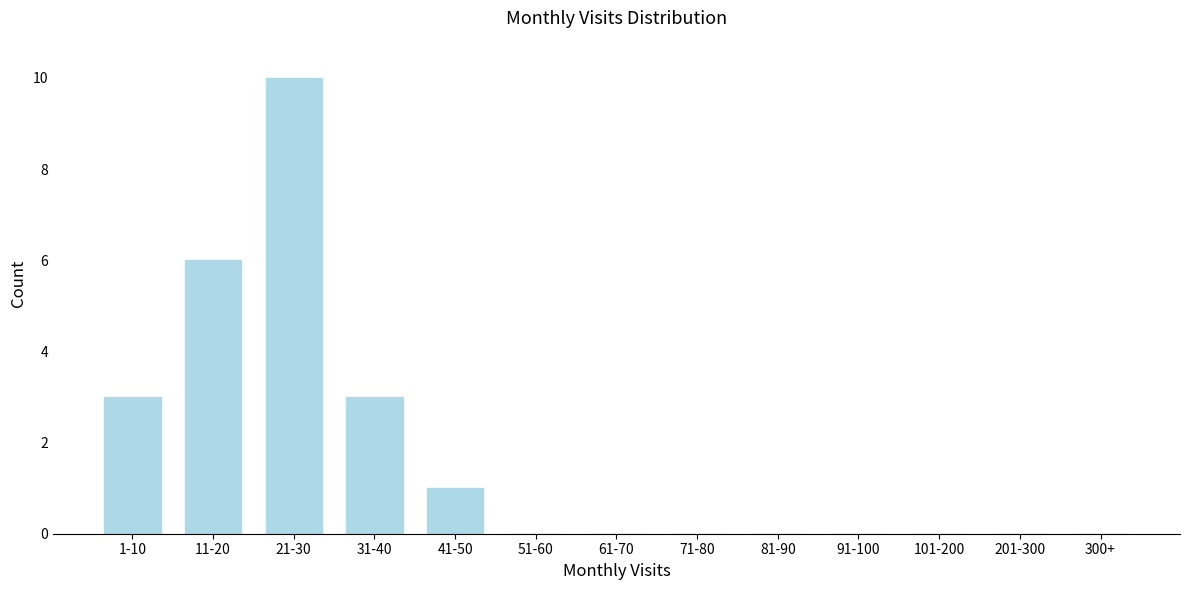

Reading left to right, transcribe all the data shown in this chart.

1-10=3	11-20=6	21-30=10	31-40=3	41-50=1	51-60=0	61-70=0	71-80=0	81-90=0	91-100=0	101-200=0	201-300=0	300+=0